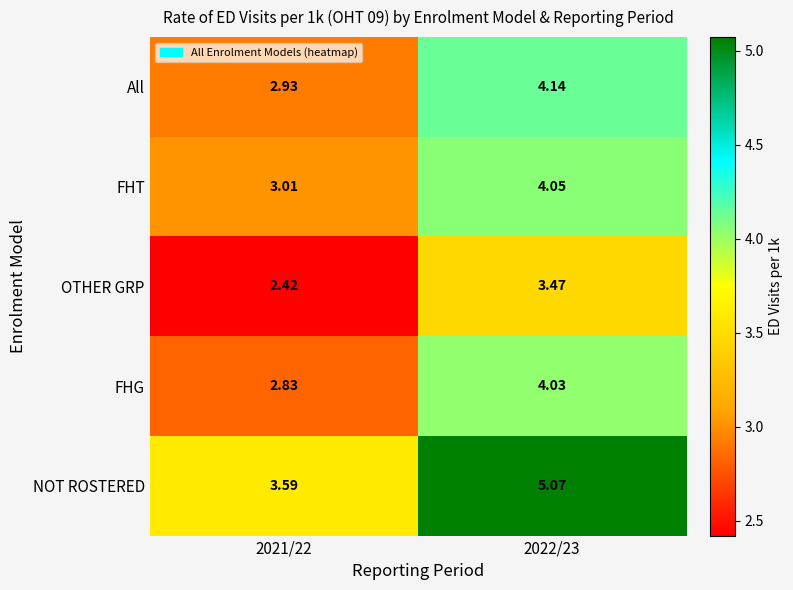

Is the value of OTHER GRP at 2021/22 greater than the value of FHT at 2021/22?

No